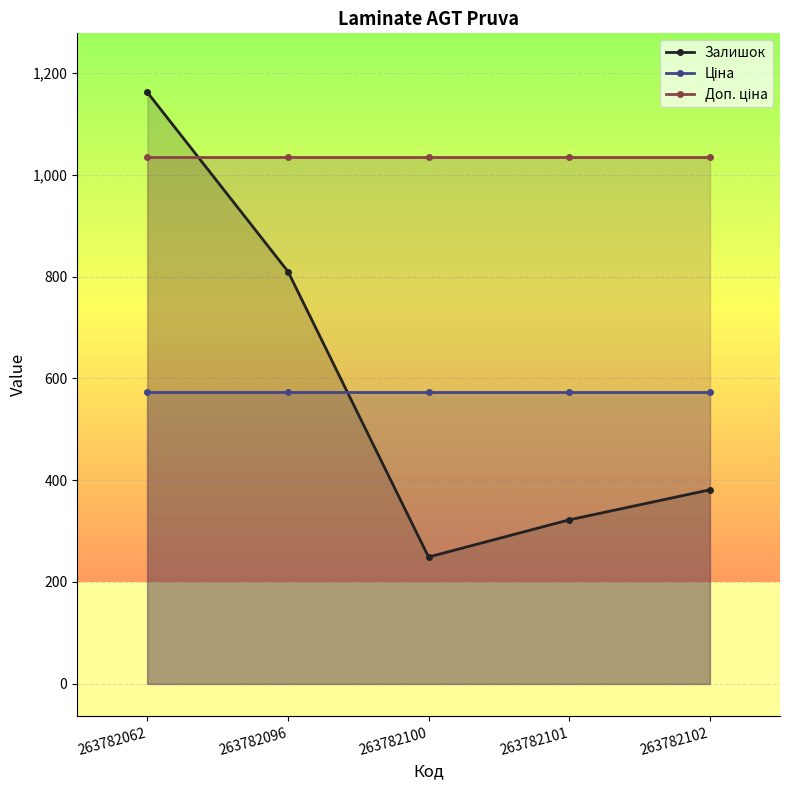

Rank the series by their maximum value, from lowest to highest.

Ціна, Доп. ціна, Залишок